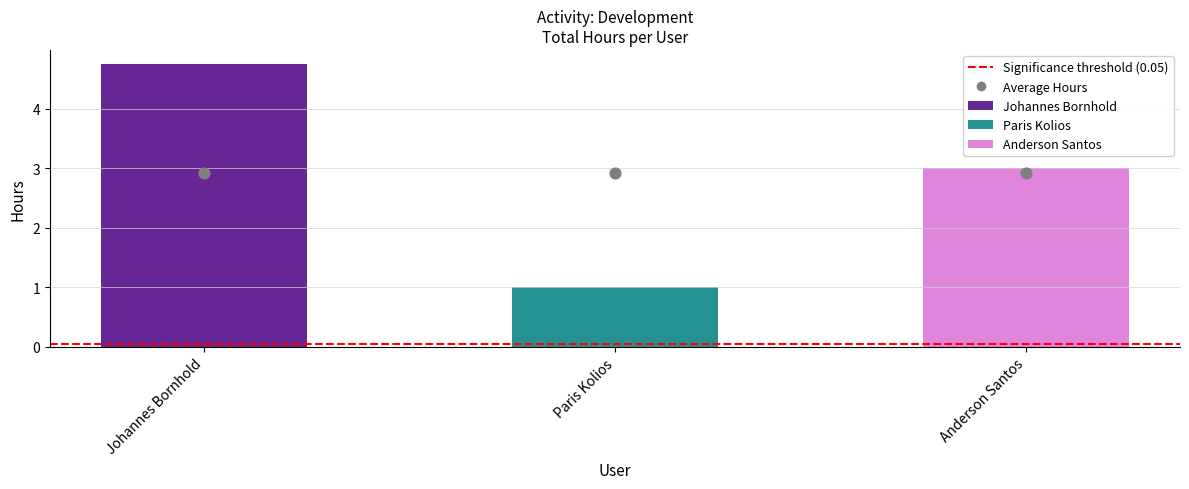

What is the change in value from Johannes Bornhold to Anderson Santos?

-1.8